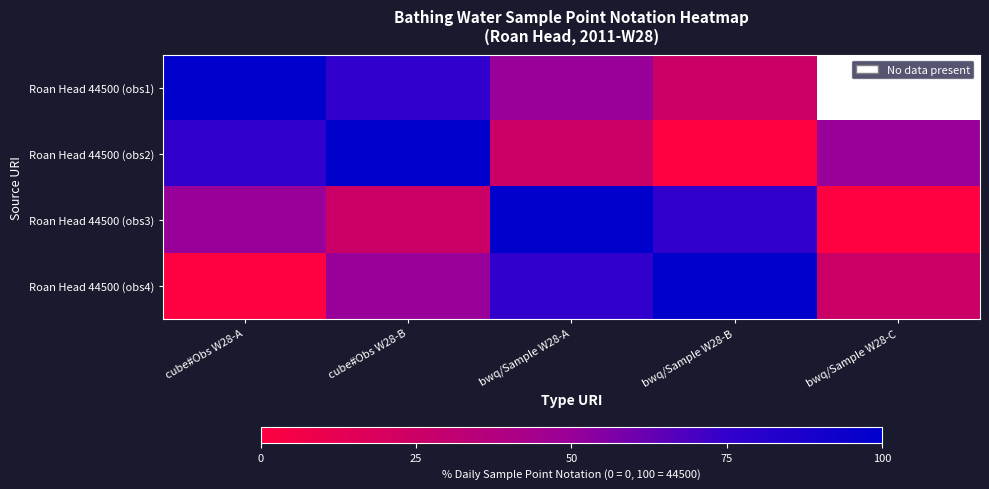

At how many categories does at least one series exceed 18?

5